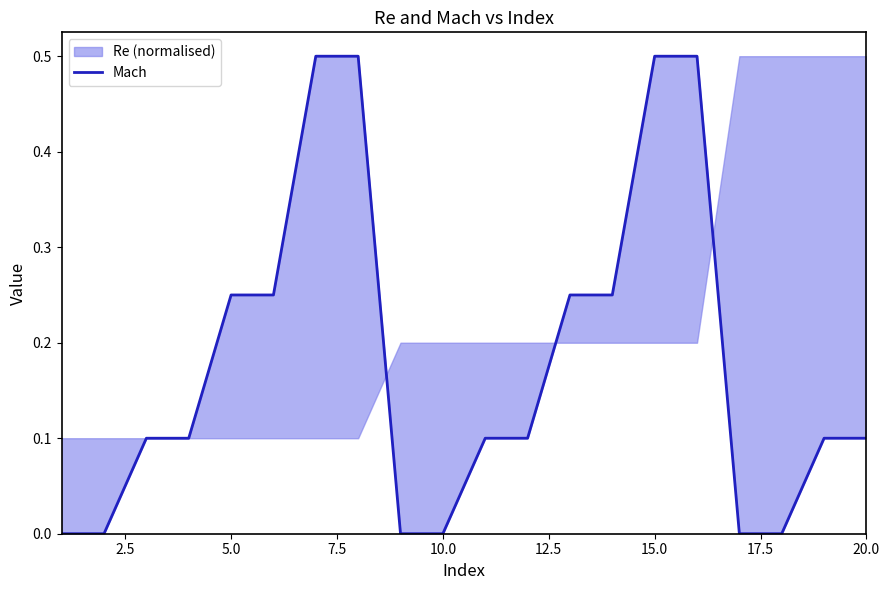

The chart shows a value of -0.2 at 16. True or false?

False